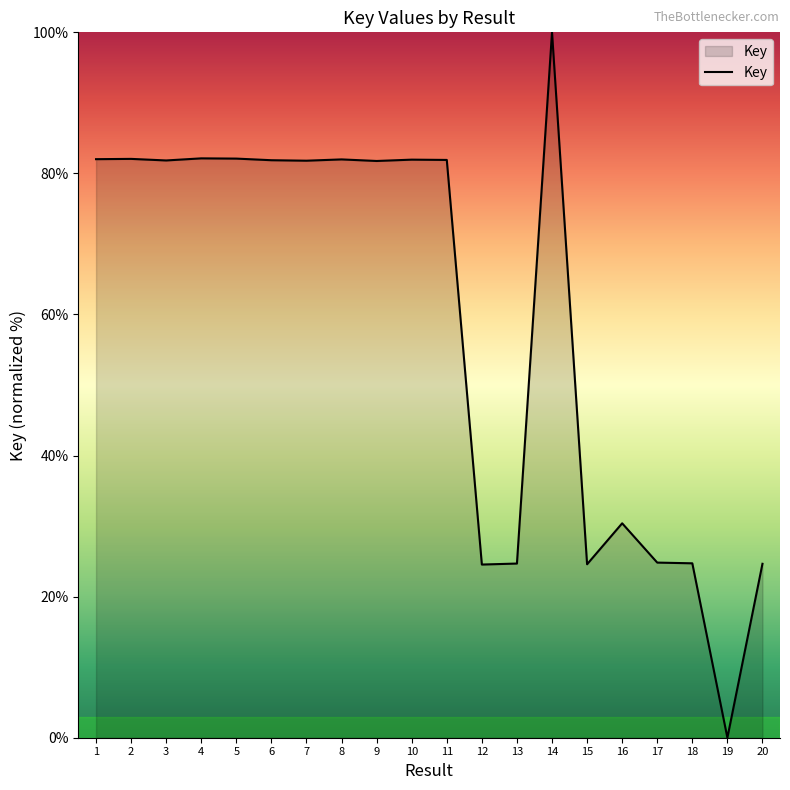

Count the number of values greater than 81.

12